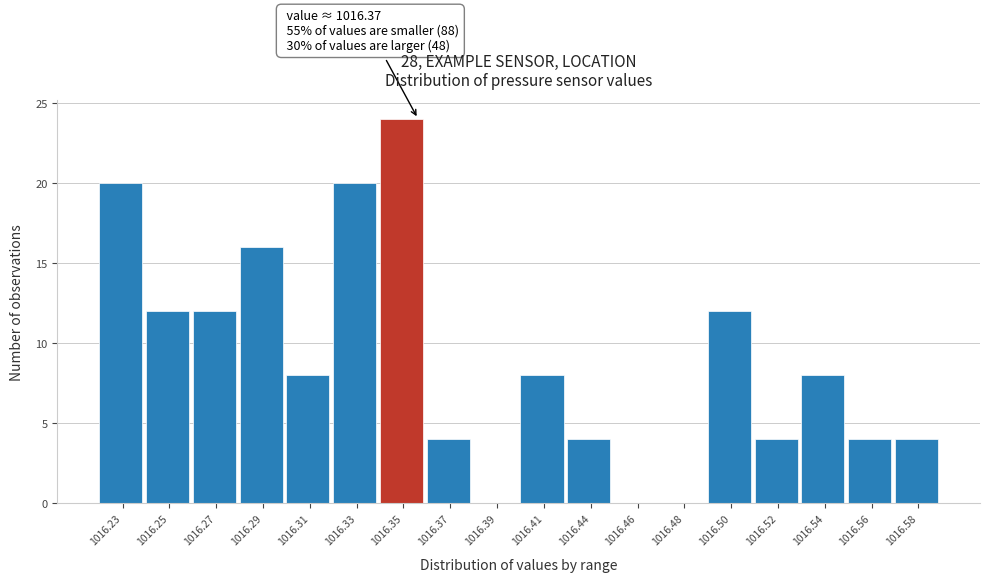

Reading left to right, extract all data points from this chart.

1016.23=20	1016.25=12	1016.27=12	1016.29=16	1016.31=8	1016.33=20	1016.35=24	1016.37=4	1016.39=0	1016.41=8	1016.44=4	1016.46=0	1016.48=0	1016.50=12	1016.52=4	1016.54=8	1016.56=4	1016.58=4